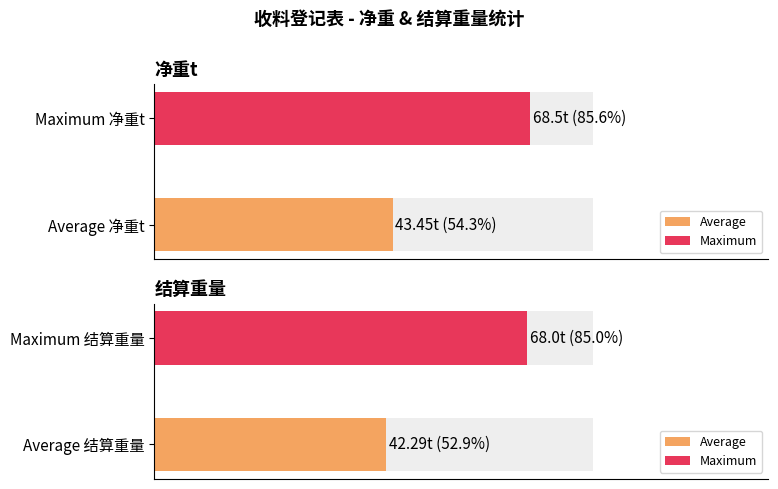

What is the greatest value displayed?

68.5